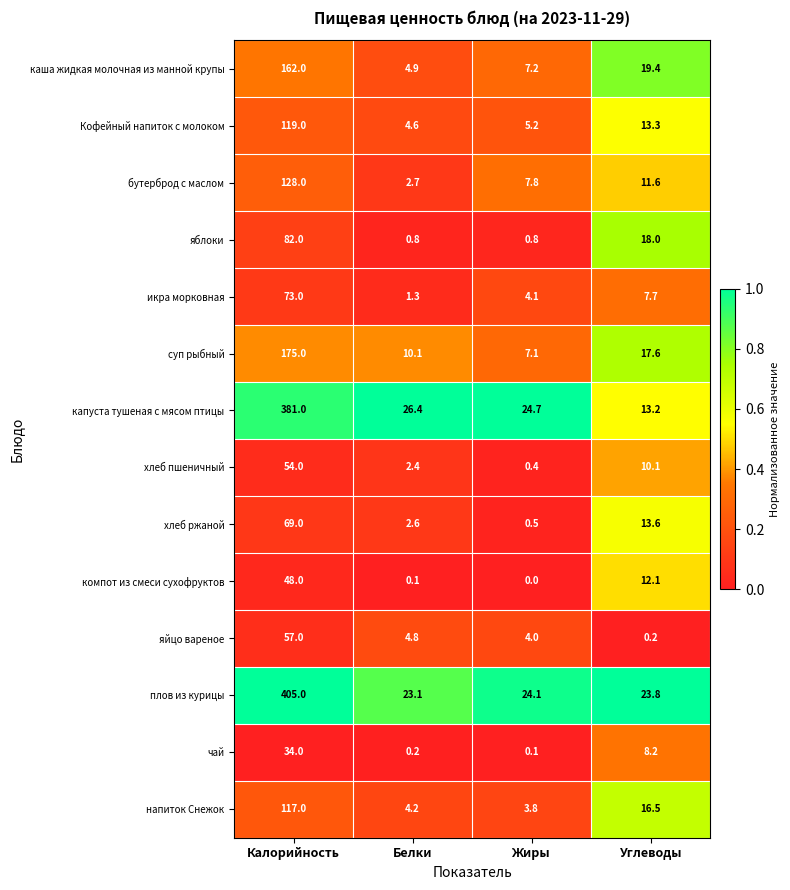

Rank the series by their maximum value, from highest to lowest.

плов из курицы, капуста тушеная с мясом птицы, суп рыбный, каша жидкая молочная из манной крупы, бутерброд с маслом, Кофейный напиток с молоком, напиток Снежок, яблоки, икра морковная, хлеб ржаной, яйцо вареное, хлеб пшеничный, компот из смеси сухофруктов, чай